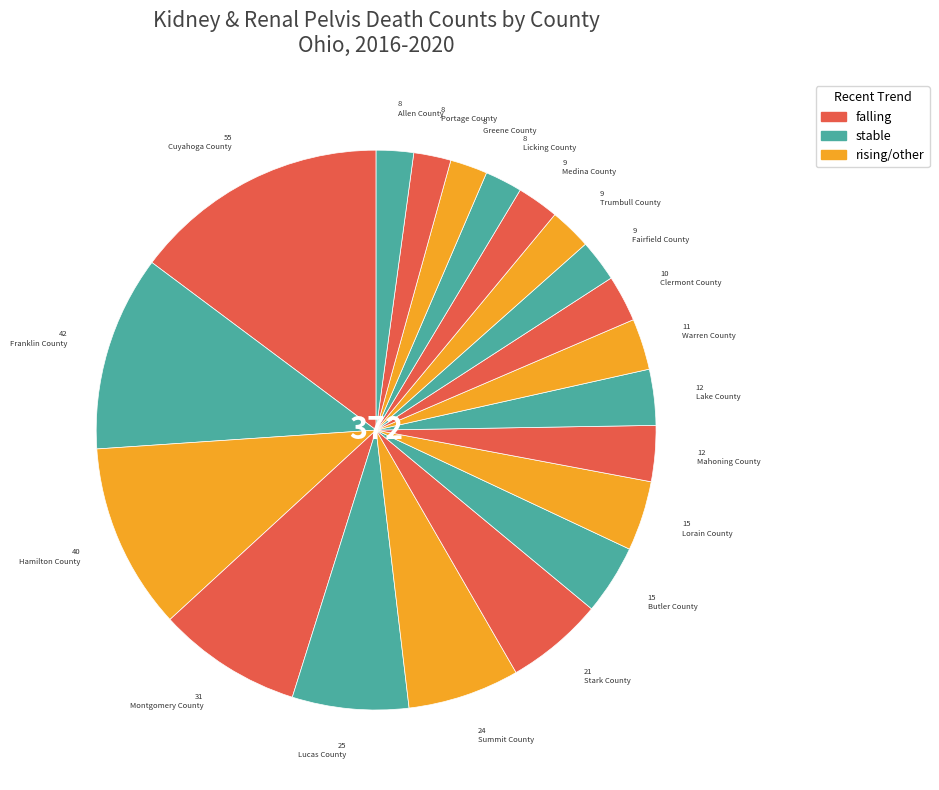

What percentage is NOT represented by Lucas County?

93.3%